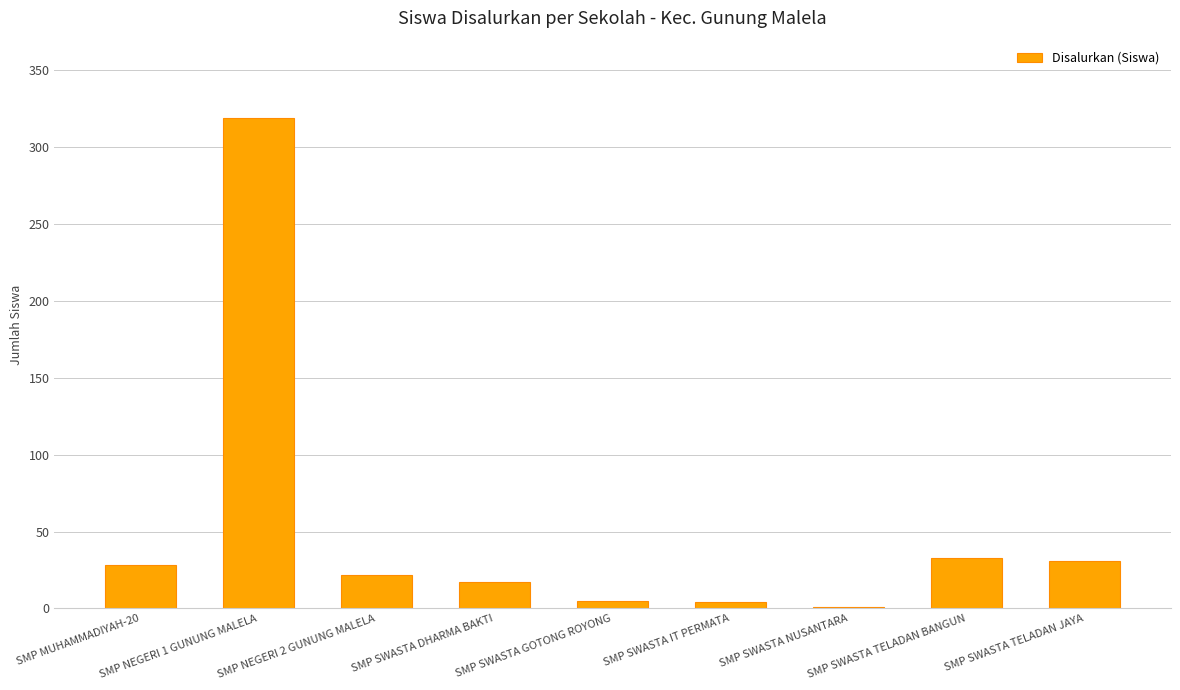

What is the maximum value shown in the chart?

319